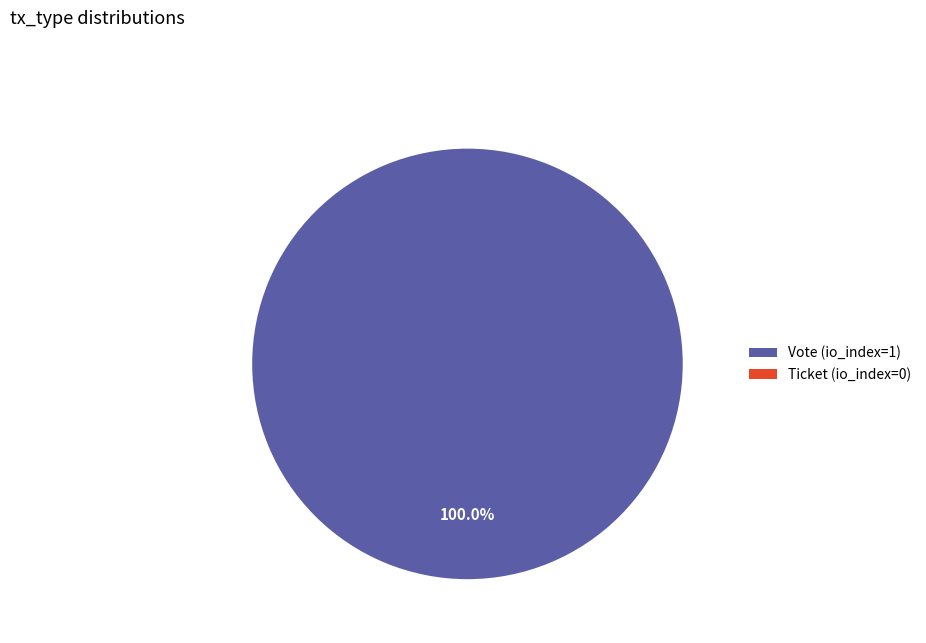

To the nearest percent, what is the difference between the largest and smallest slice percentages?

100%